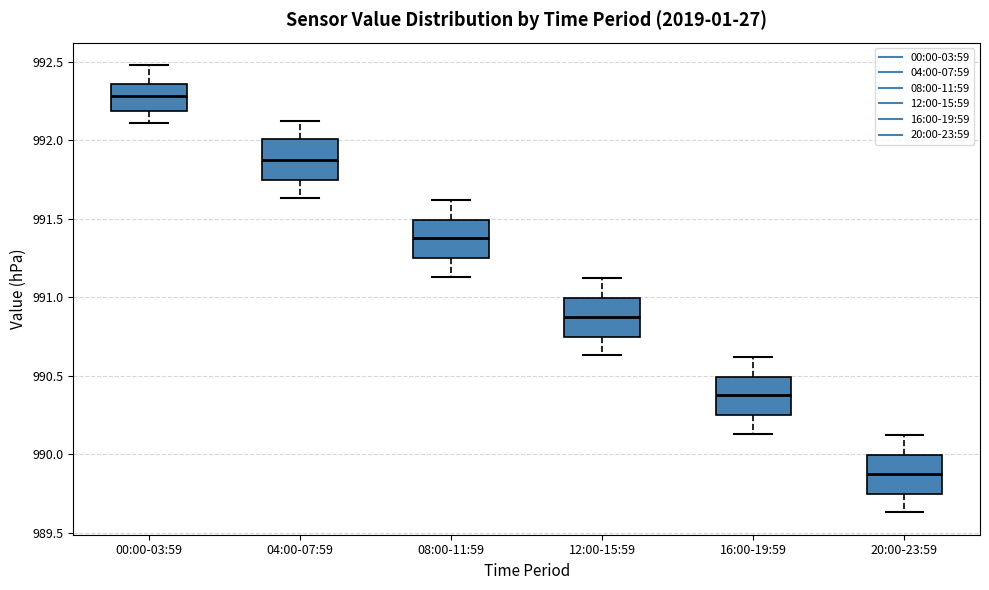

Where does the median line of the box for 16:00-19:59 sit on the y-axis? The values are not printed on the chart, so give them approximately, as read against the axis.

990.40